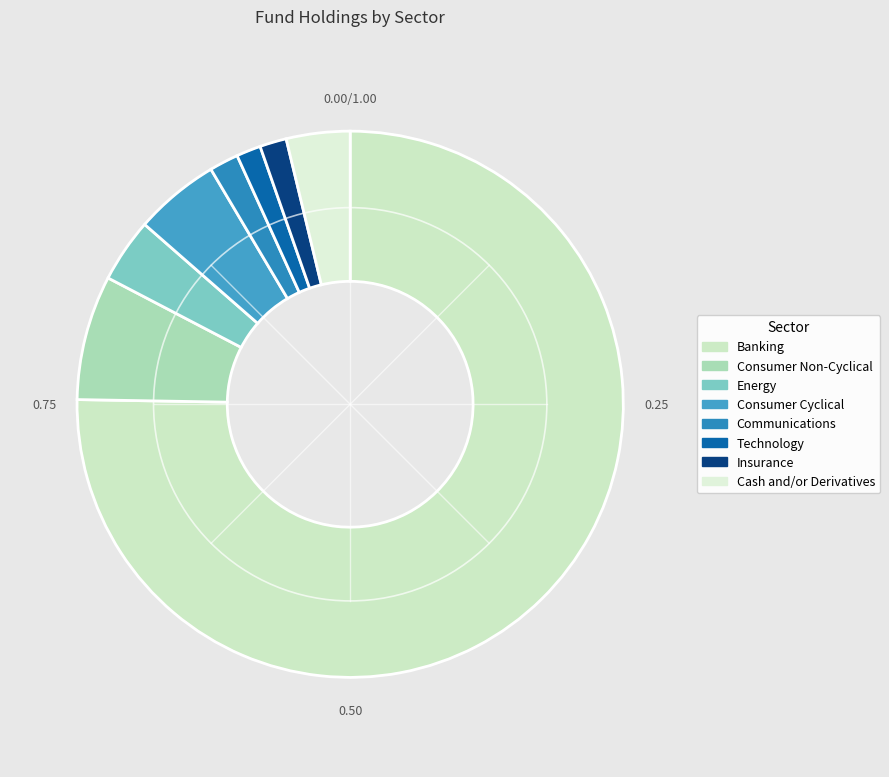

How many slices are in this pie chart?

8